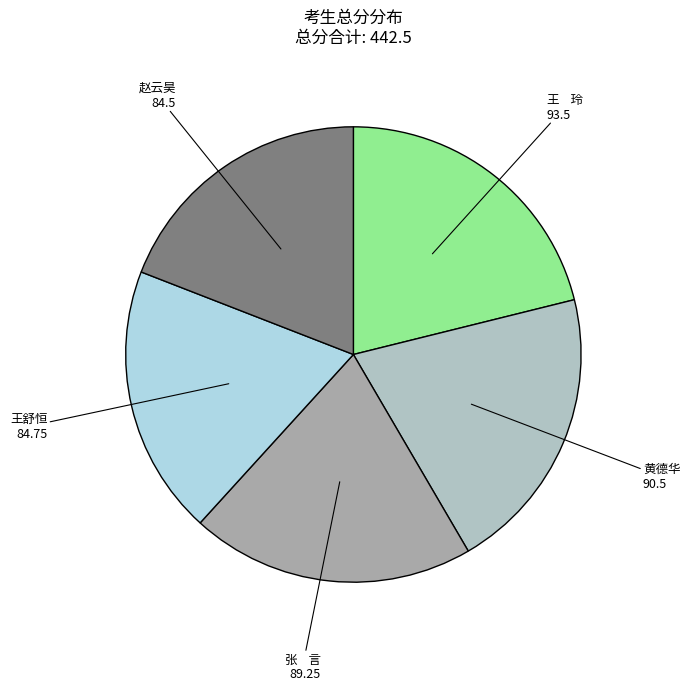

Approximately how many times larger is the value at 王舒恒 compared to 王 玲?

0.9